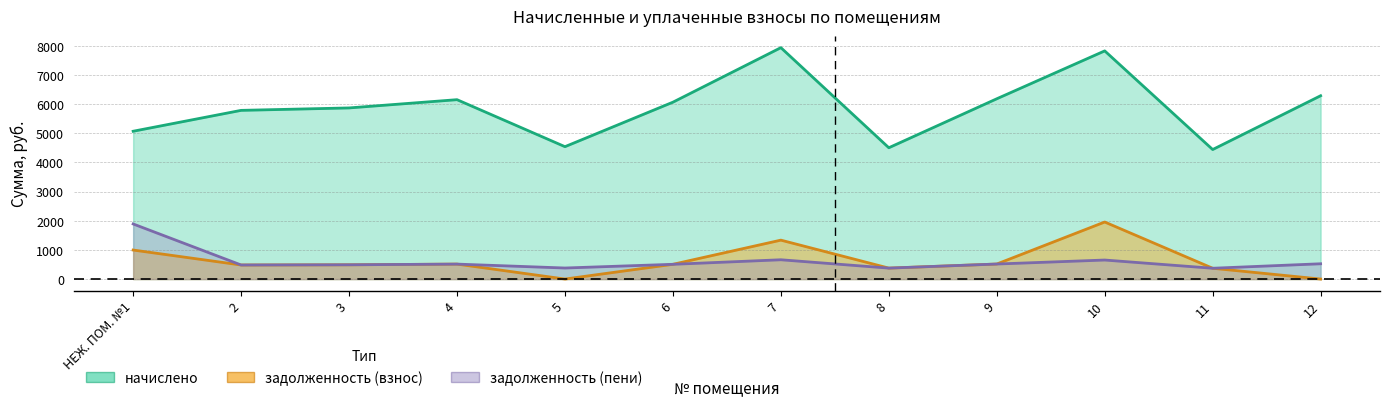

Reading left to right, what are all the values shown in this chart?

начислено: 5072.5	5789.2	5872.8	6156.0	4543.1	6069.8	7941.2	4506.2	6186.8	7830.5	4444.7	6291.5
задолженность (взнос): 995.7	482.4	489.4	513.0	0.0	505.8	1335.3	375.5	515.6	1957.6	370.4	0.0
задолженность (пени): 1890.8	482.4	489.4	513.0	378.6	505.8	661.8	375.5	515.6	652.5	370.4	524.3